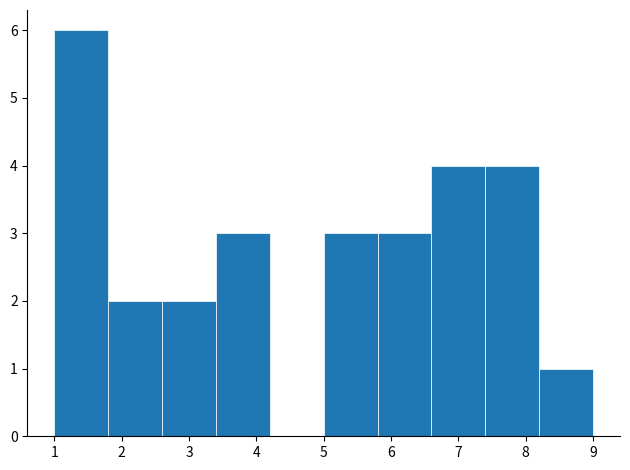

What is the height of the bar covering 6.6 to 7.4 on the x-axis? The values are not printed on the chart, so give them approximately, as read against the axis.

4